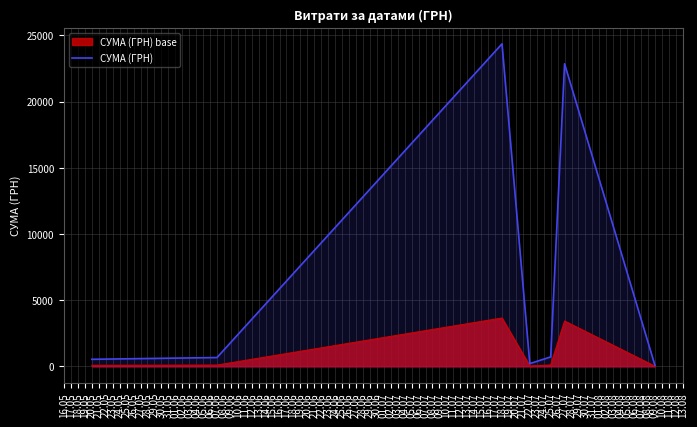

Rank the series by their maximum value, from highest to lowest.

СУМА (ГРН), СУМА (ГРН) base